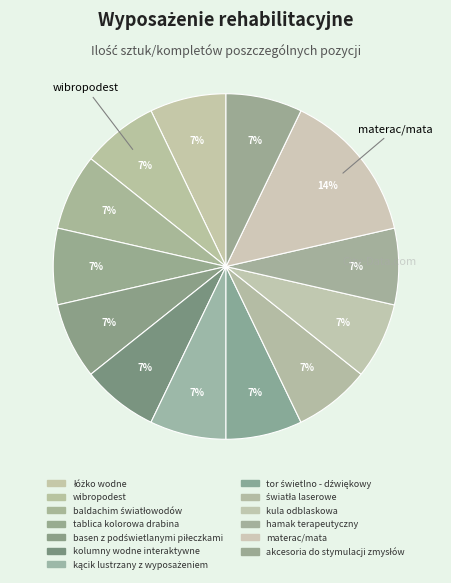

What is the ratio of the value at materac/mata to the value at kolumny wodne interaktywne?

2.0